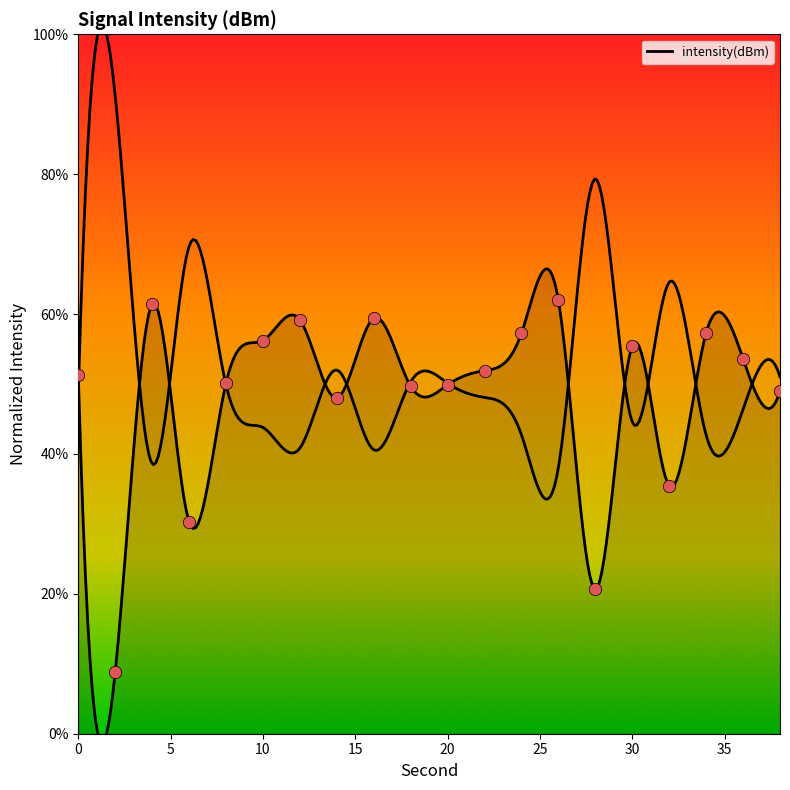

Between 24 and 18, which is larger?

24